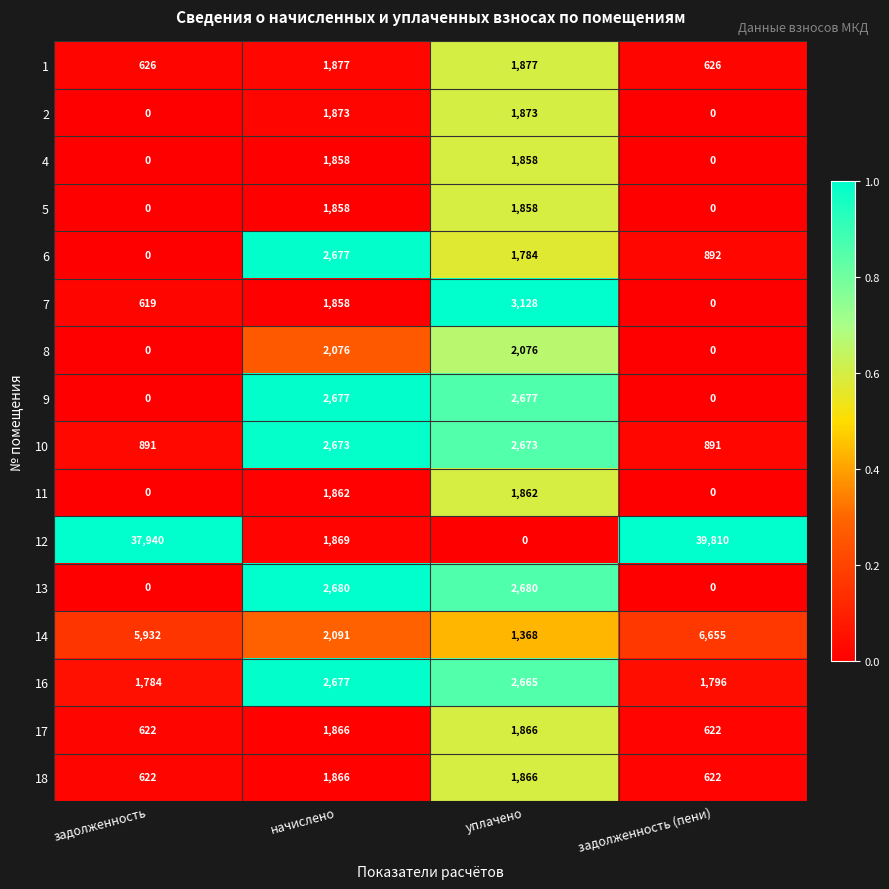

At how many categories does at least one series exceed 0?

4